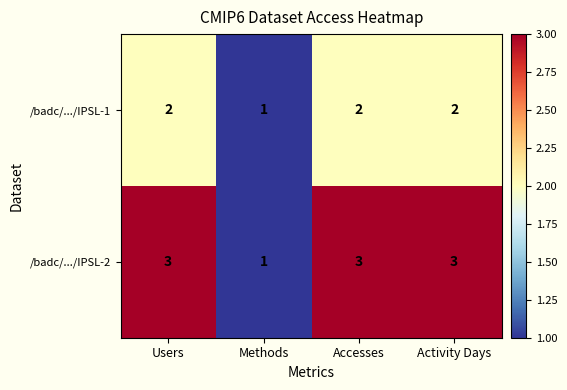

What is the maximum value for /badc/.../IPSL-2?

3